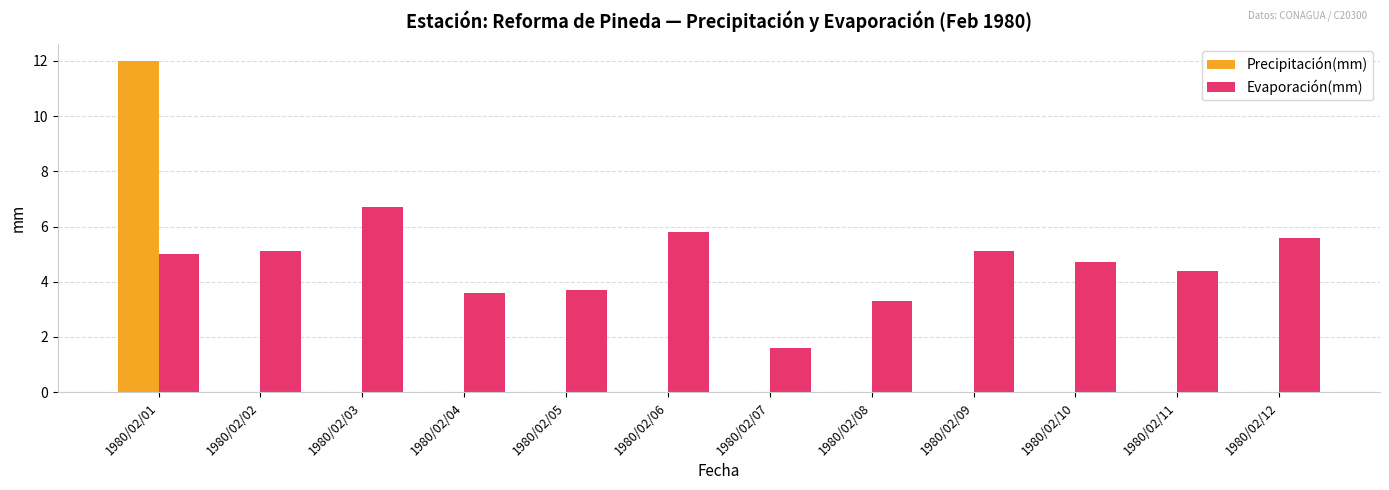

What is the sum of all Evaporación(mm) values?

54.6